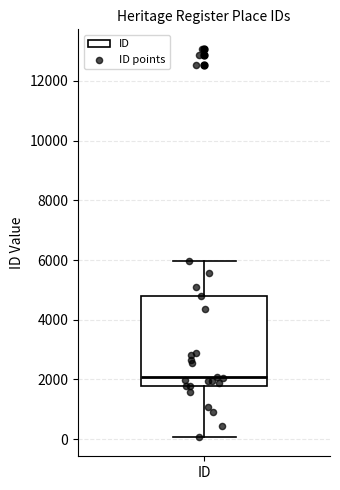

Where is the upper edge of the box for ID on the y-axis? The values are not printed on the chart, so give them approximately, as read against the axis.

4800